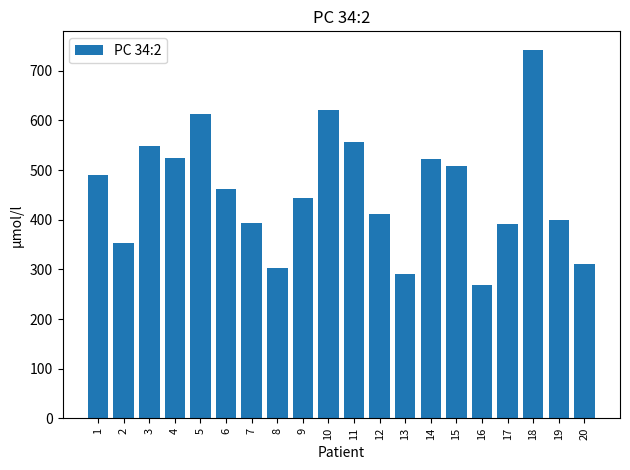

What is the ratio of the value at 19 to the value at 10?

0.6